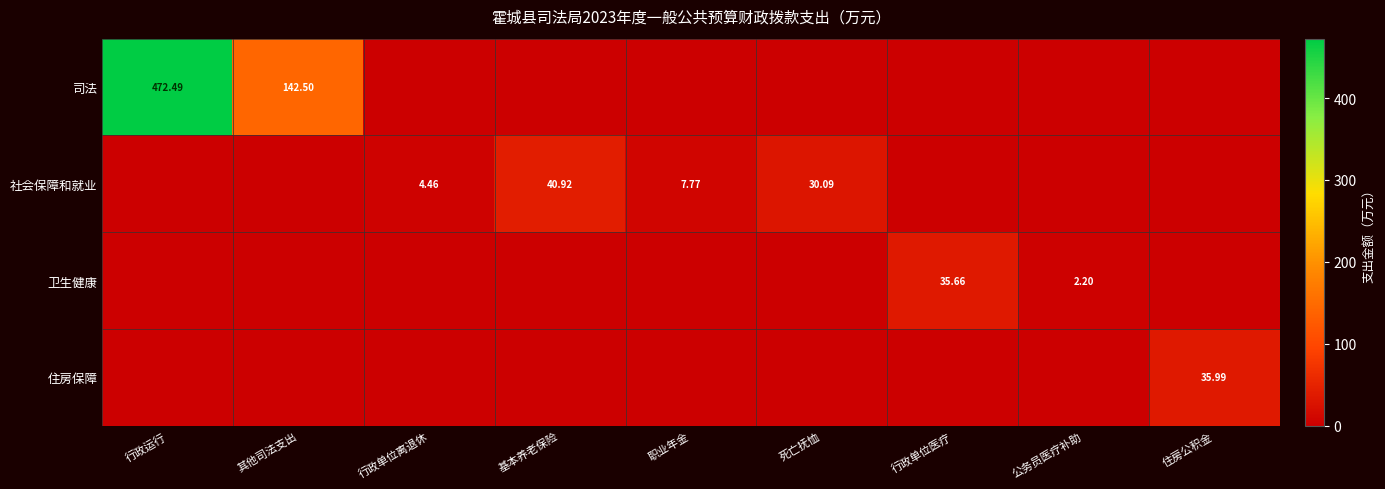

List the labels in order of 司法 value, smallest first.

行政单位离退休, 基本养老保险, 职业年金, 死亡抚恤, 行政单位医疗, 公务员医疗补助, 住房公积金, 其他司法支出, 行政运行